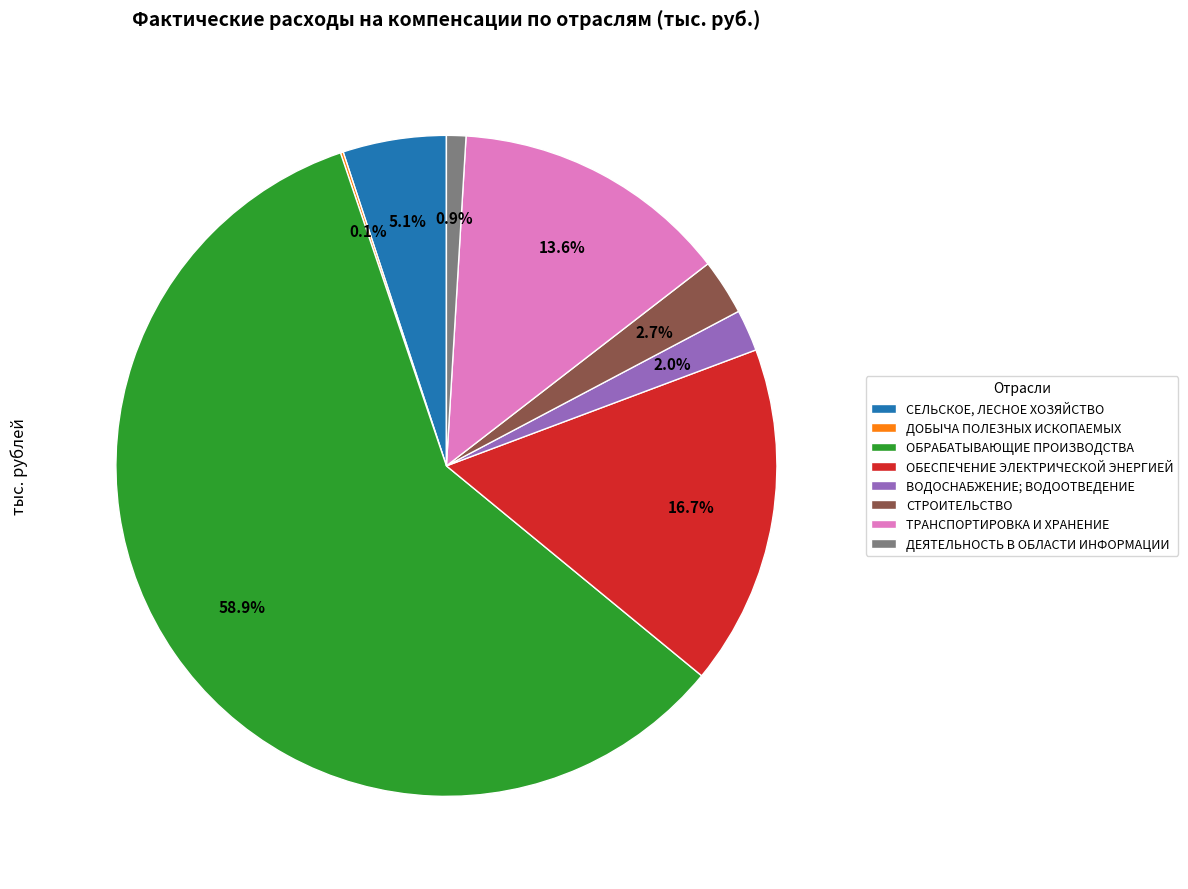

Which category accounts for the majority?

ОБРАБАТЫВАЮЩИЕ ПРОИЗВОДСТВА